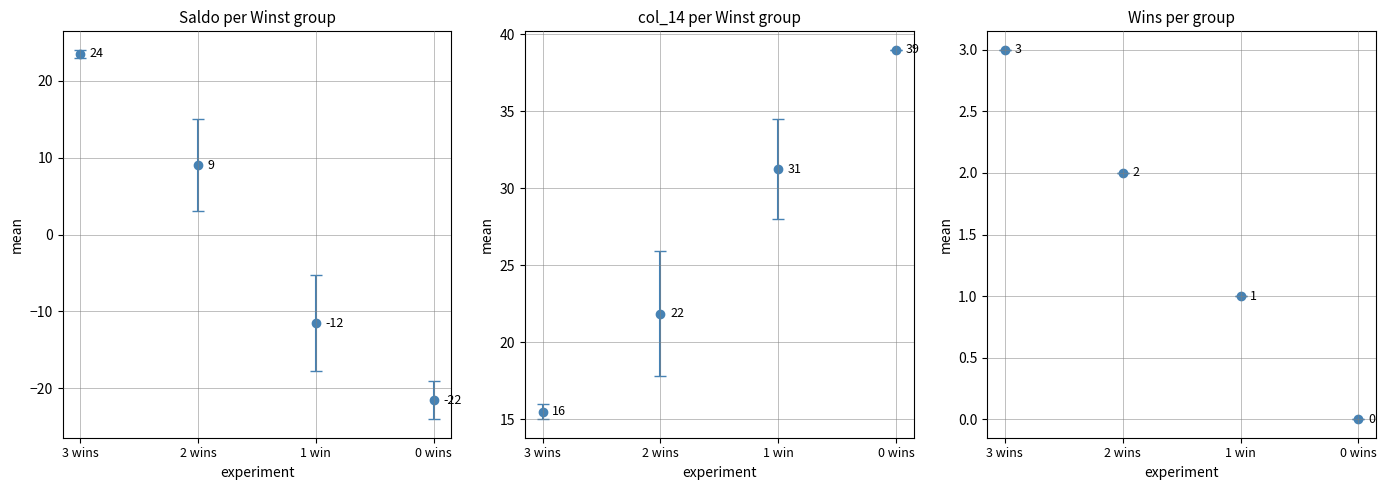

Reading left to right, extract all data points from this chart.

Winst: 3	3	2	2	2	2	2	2	2	1	1	1	1	0	0
Saldo: 24	23	21	13	10	6	6	6	1	-6	-8	-10	-22	-19	-24
col_14: 15	16	16	19	20	23	22	23	30	32	30	27	36	39	39